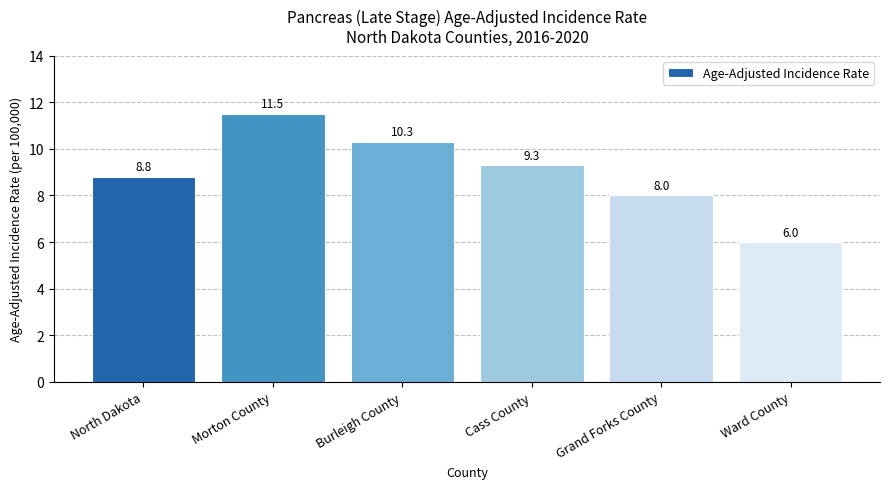

What is the smallest value displayed?

6.0